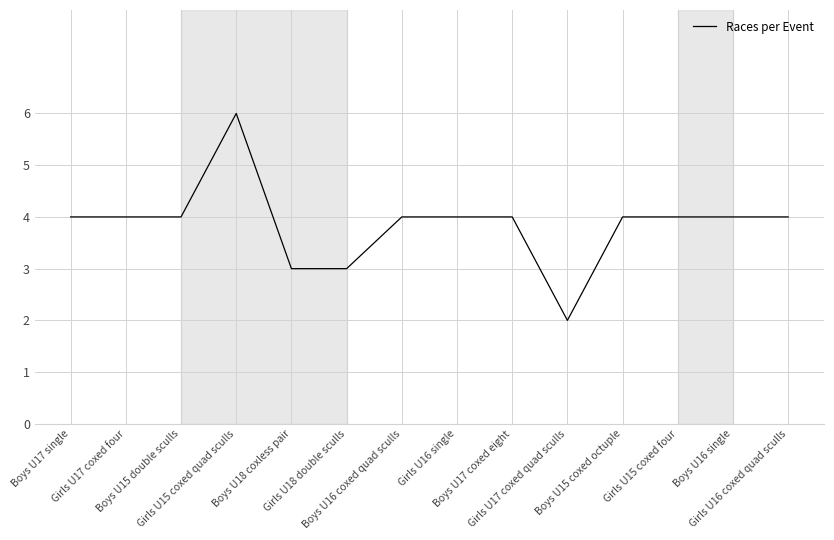

What is the difference between the maximum and minimum values?

4